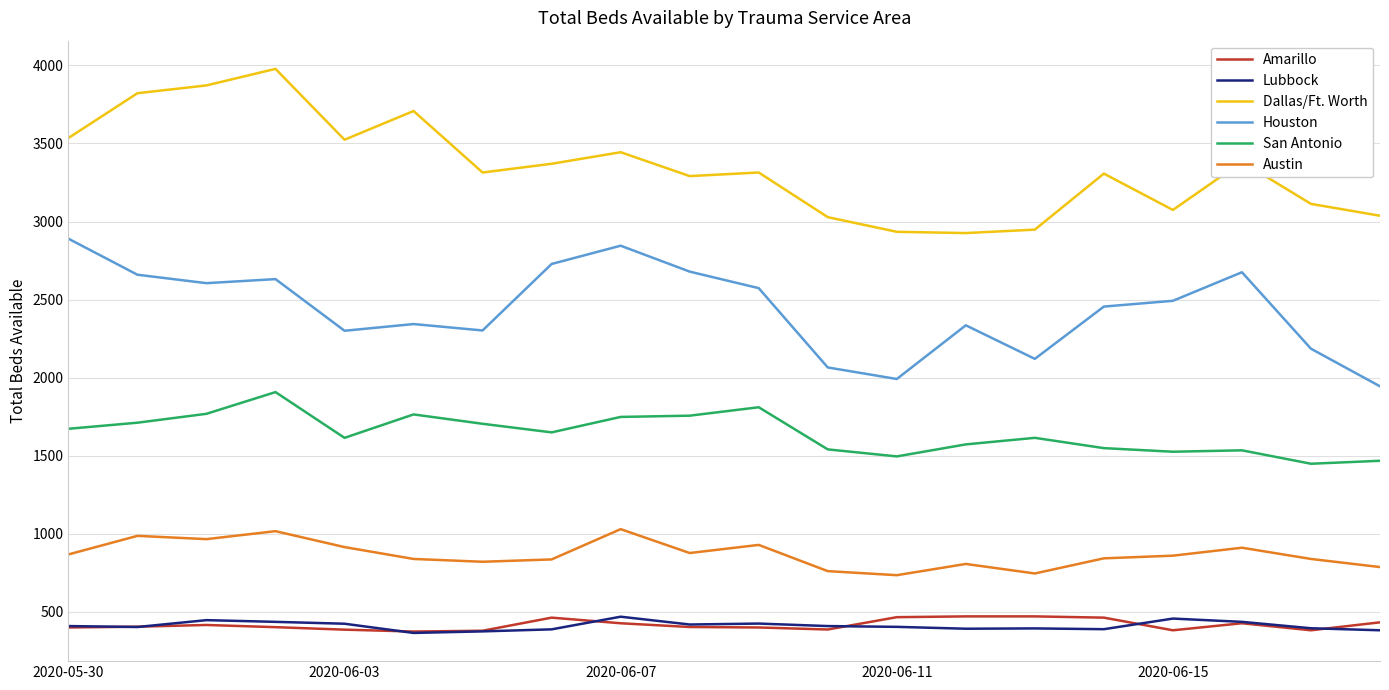

True or false: Lubbock and Houston cross at least once.

False